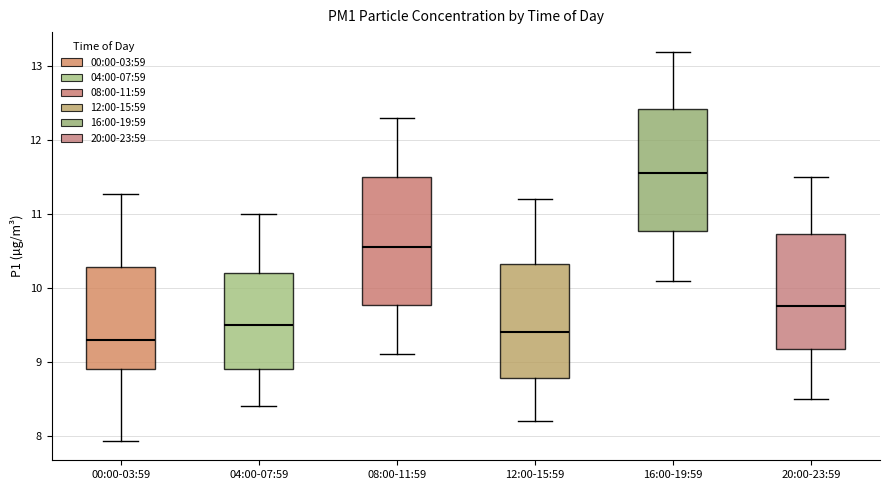

Where does the lower whisker of the box for 12:00-15:59 end on the y-axis? The values are not printed on the chart, so give them approximately, as read against the axis.

8.2